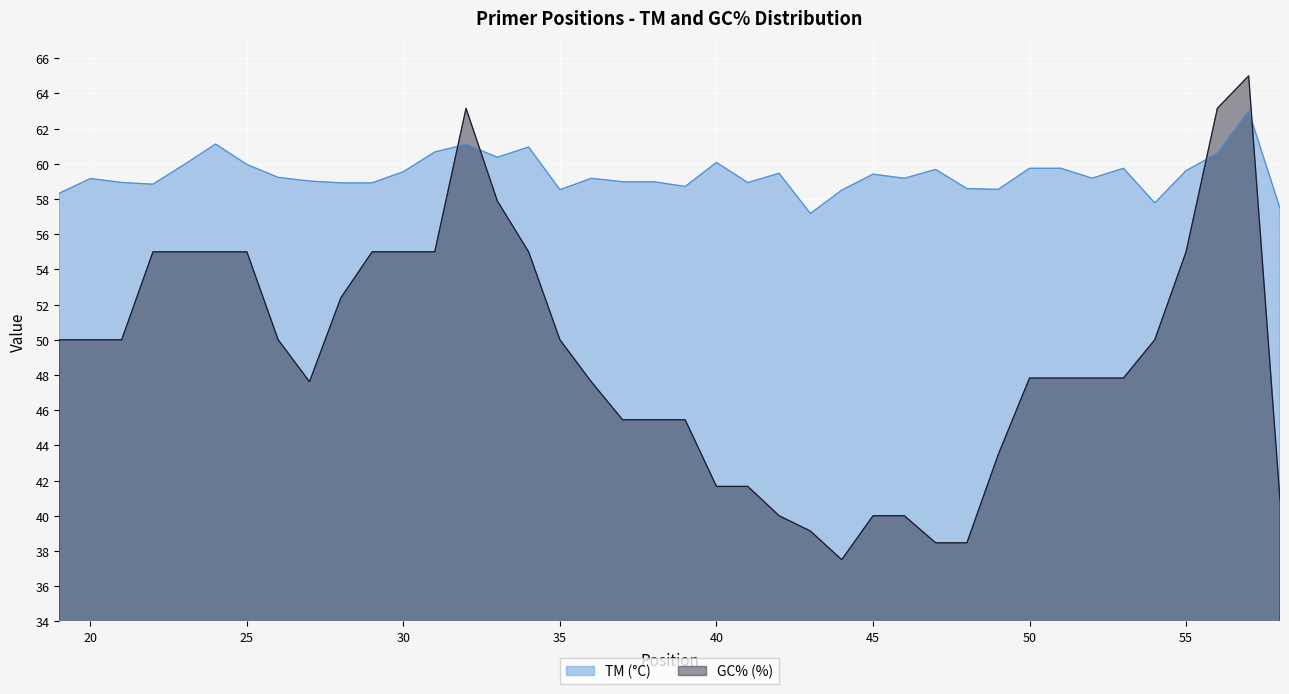

What is the difference between the TM values at 34 and 39?

2.2